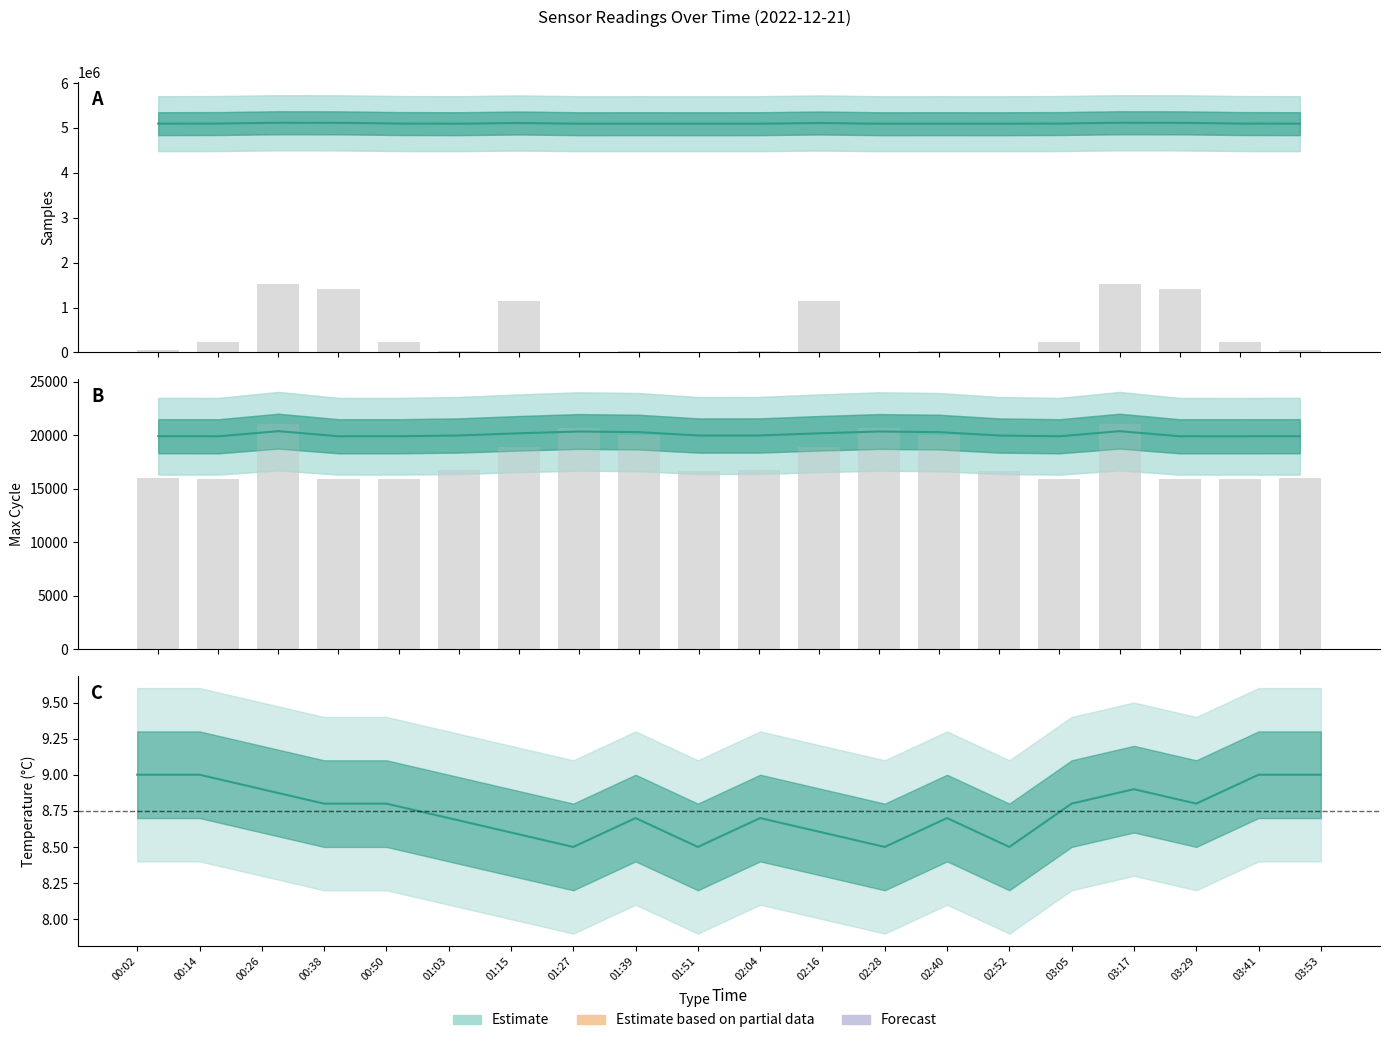

At how many categories does at least one series exceed 5040483?

20